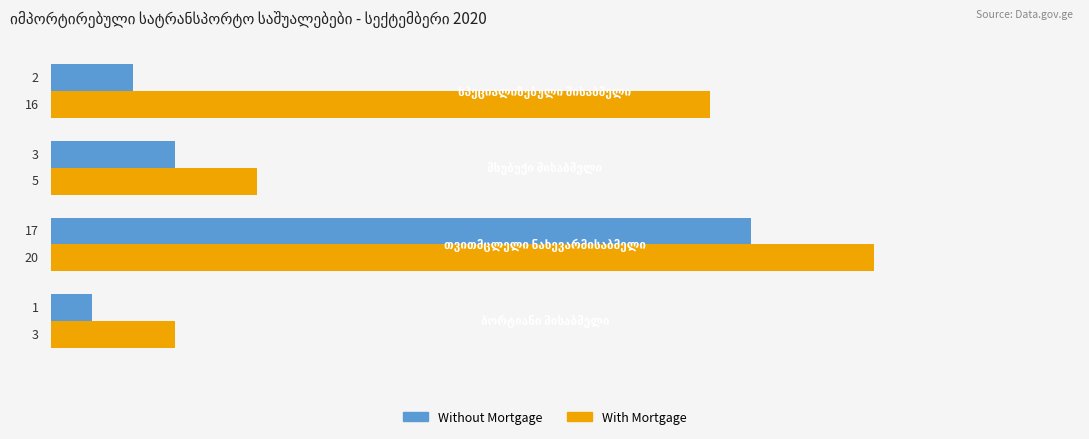

What is the maximum value shown in the chart?

20